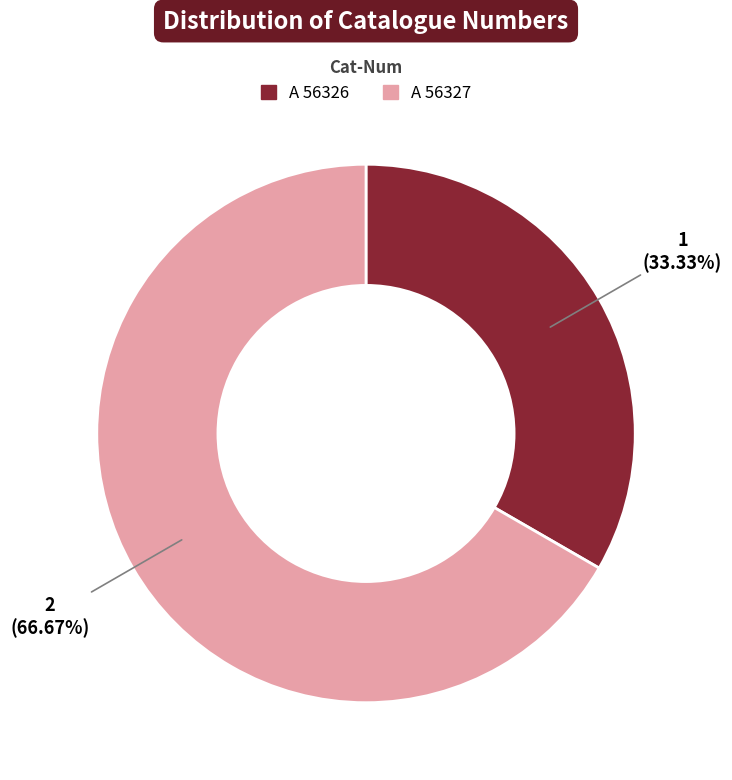

What percentage is NOT represented by A 56327?

33.3%